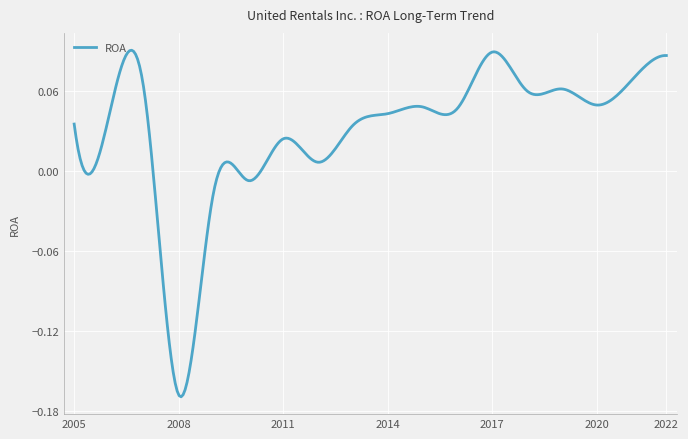

What is the difference between the maximum and minimum values?

0.3